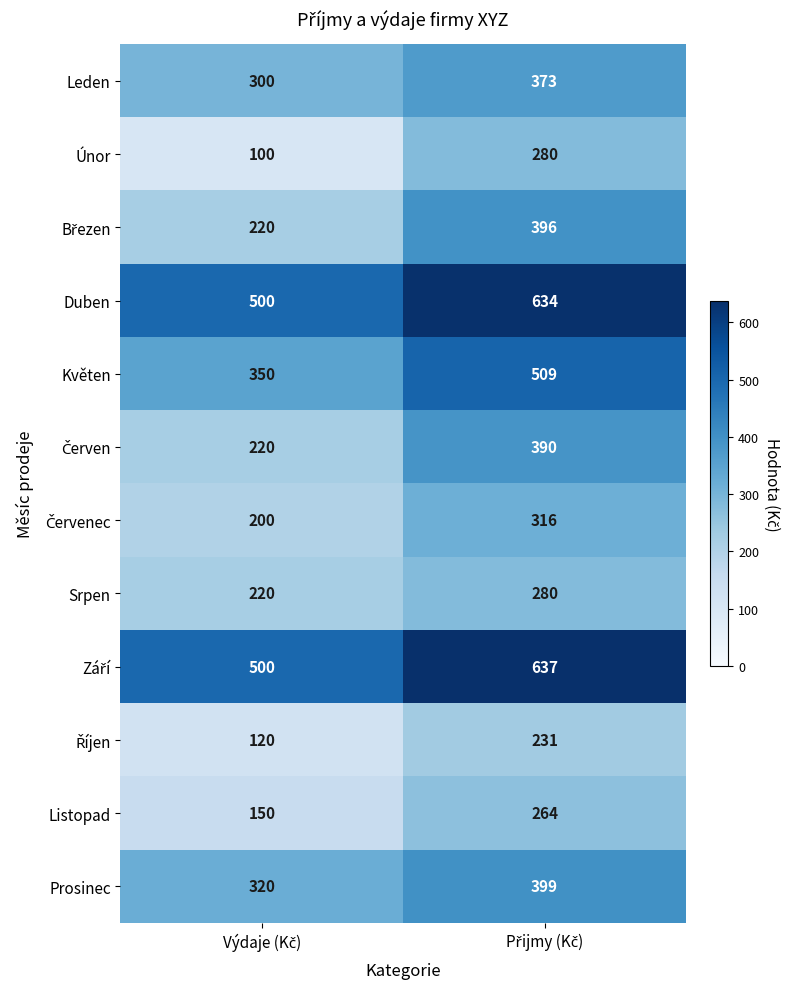

What is the difference between the maximum and minimum values in the Únor series?

180